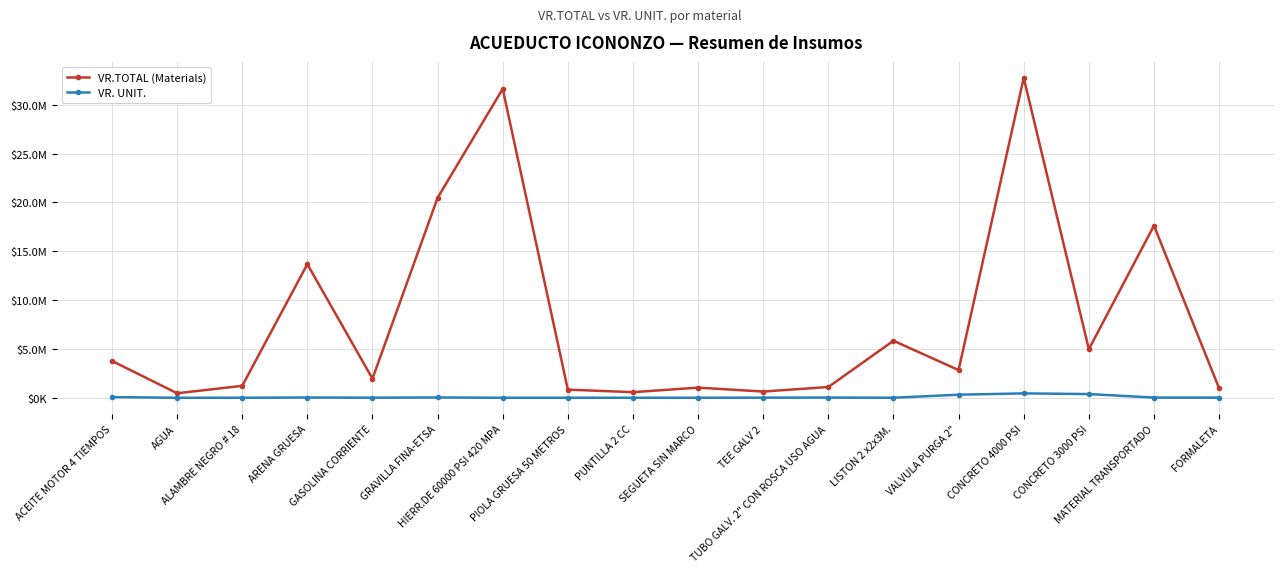

True or false: VR. UNIT. has more than 1 interior local peaks.

True